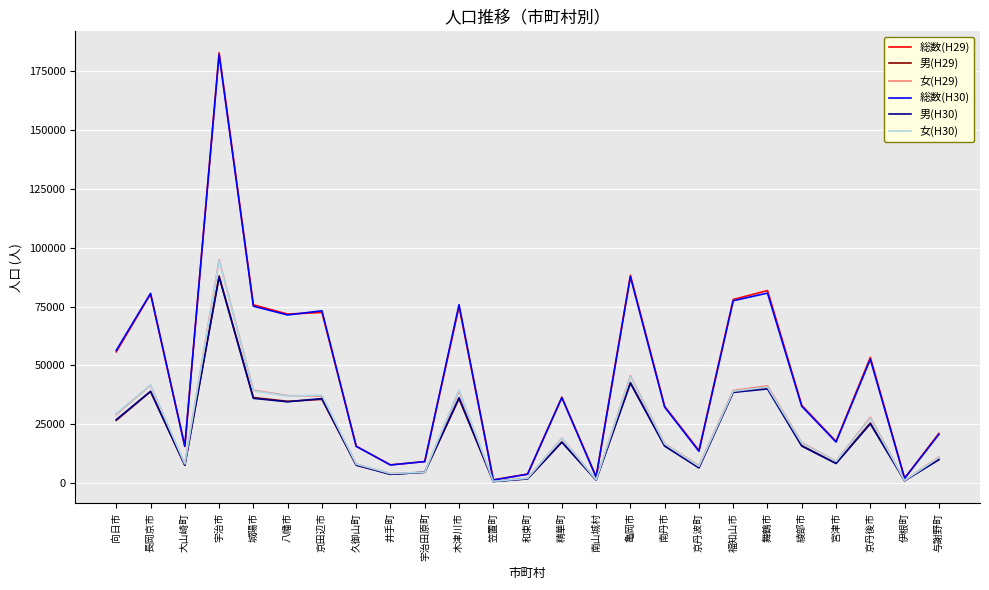

Between 向日市 and 大山崎町, which series saw the biggest shift?

総数(H30)